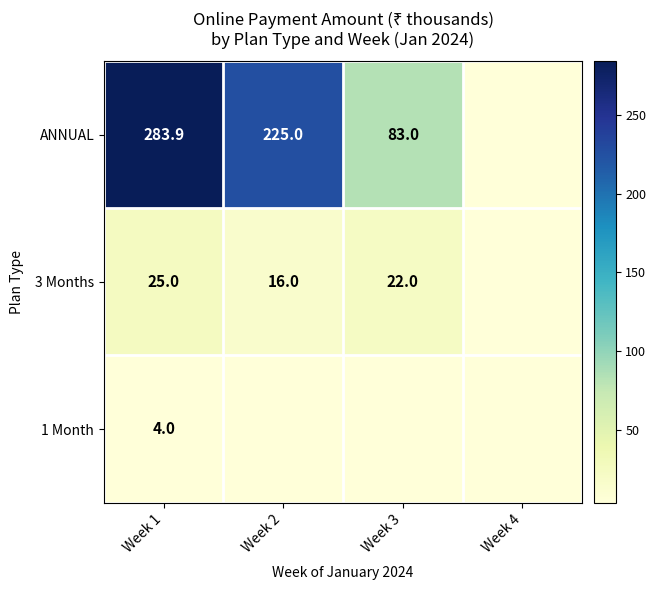

What is the difference between the highest and lowest values at Week 1?

279.9